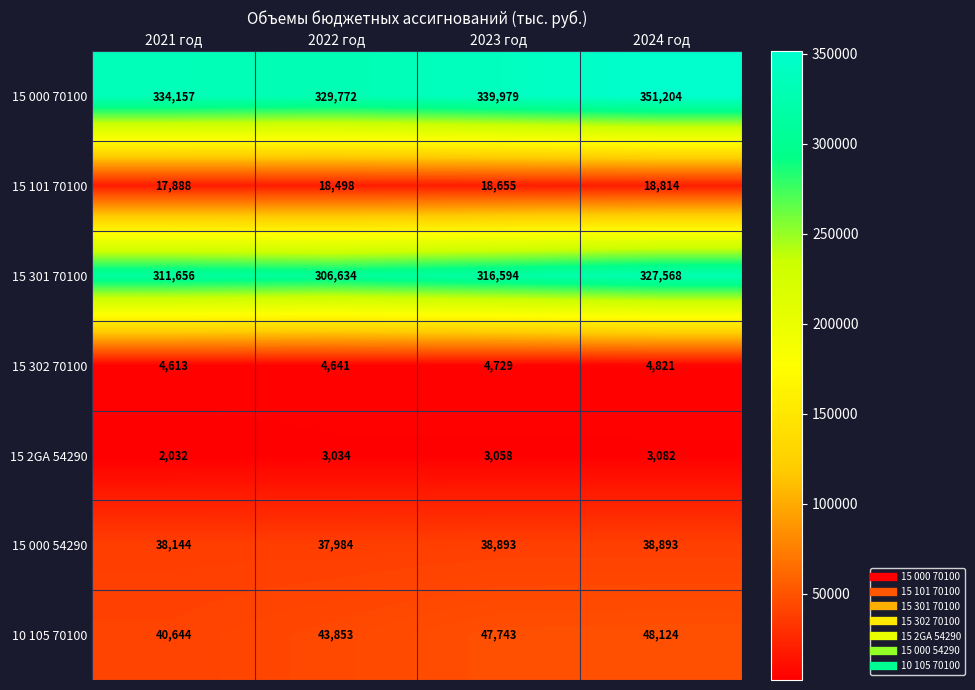

Count the 15 000 54290 values in the range 38144 to 38893.

3